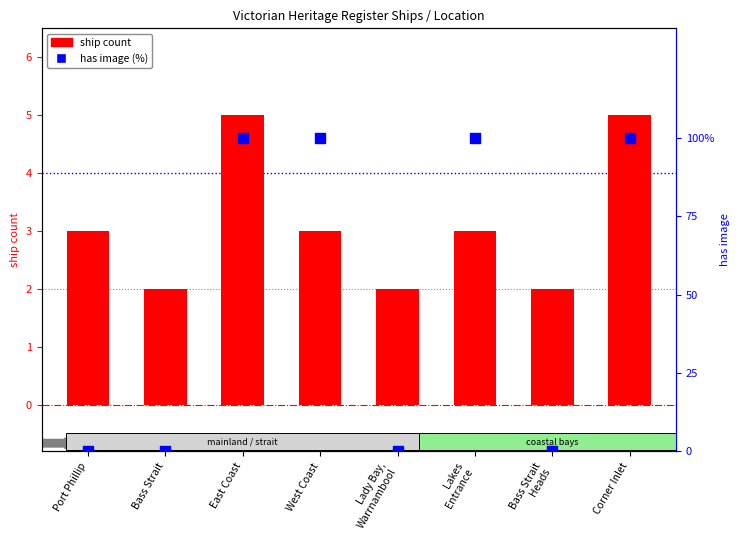

Which series has the largest total across all categories?

has image (%)